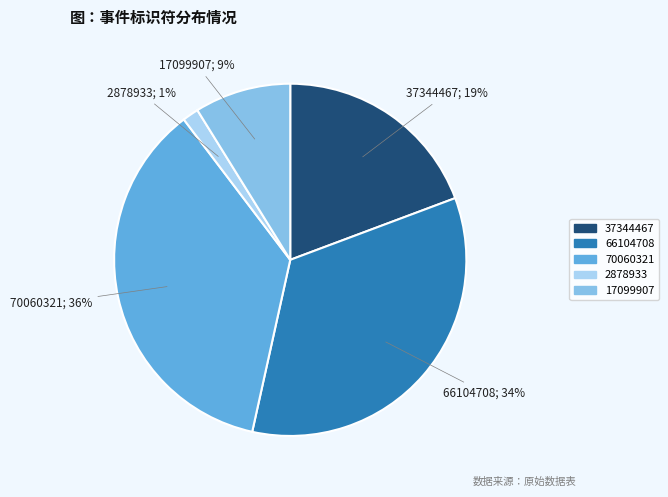

Does 66104708 account for over 50% of the chart?

No